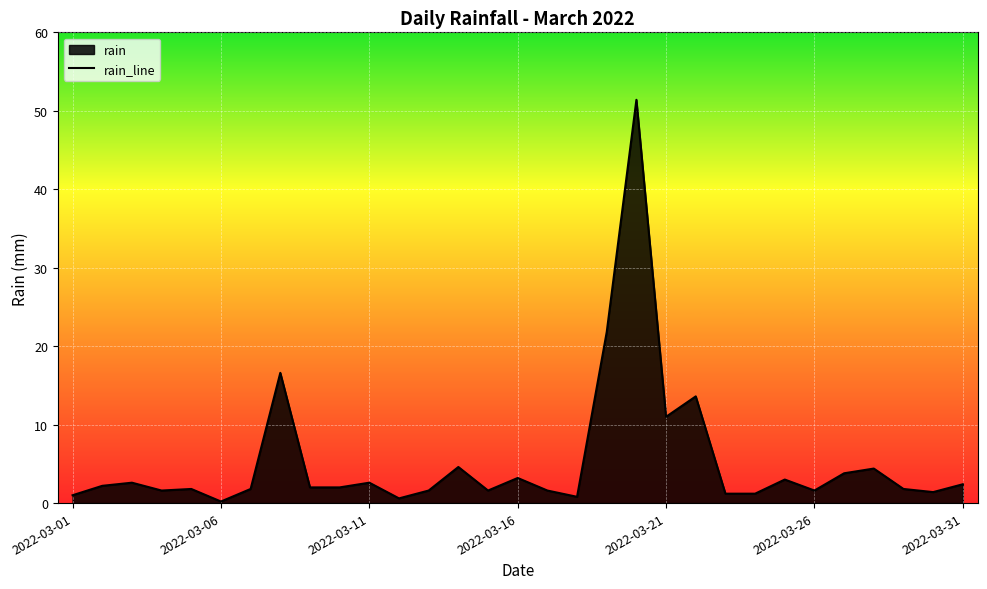

Count the number of categories in the chart.

31